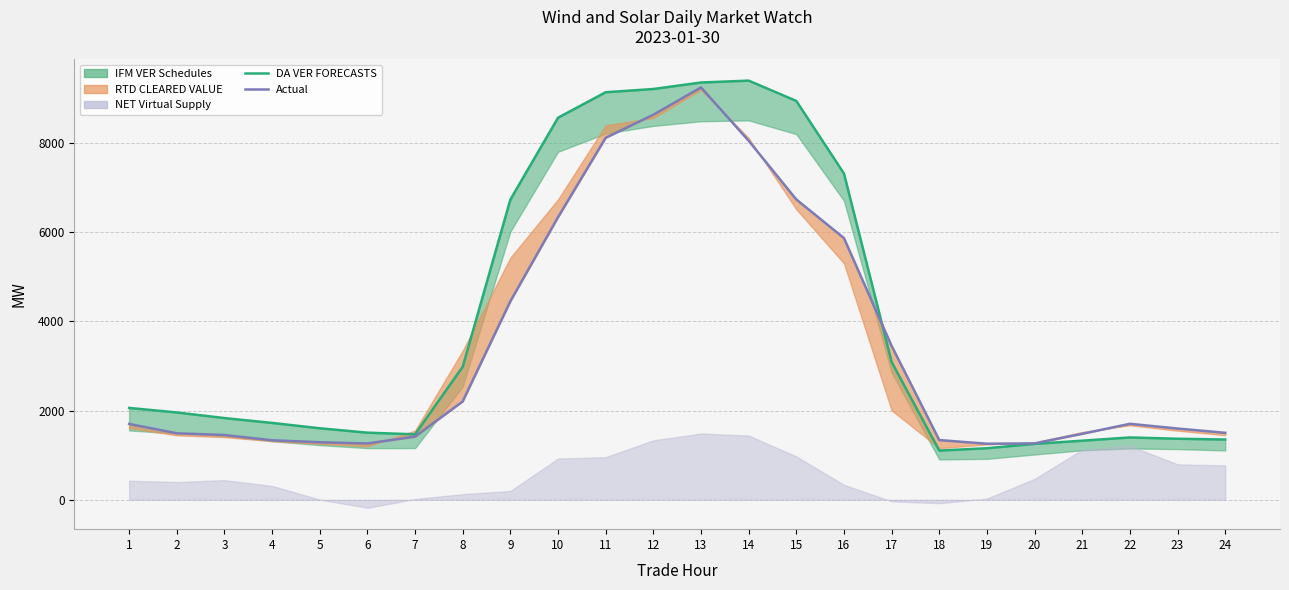

The DA VER FORECASTS series shows 2983.5 at 8. True or false?

True